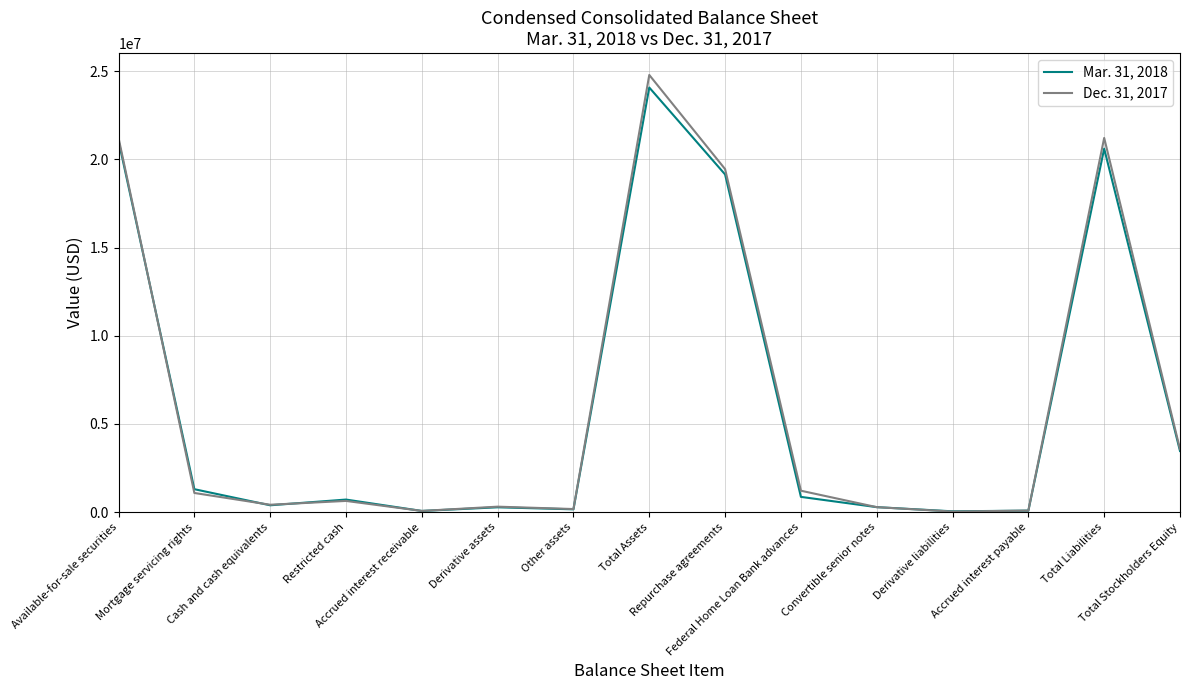

List the series in order of their overall mean, highest first.

Dec. 31, 2017, Mar. 31, 2018